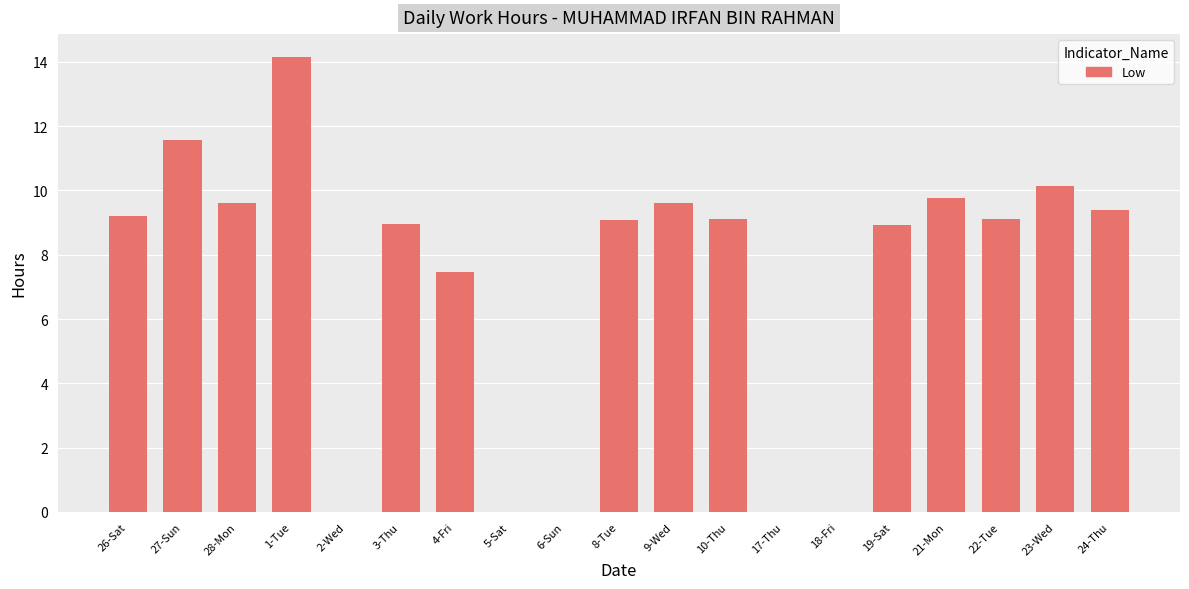

What is the sum of all values?

136.1